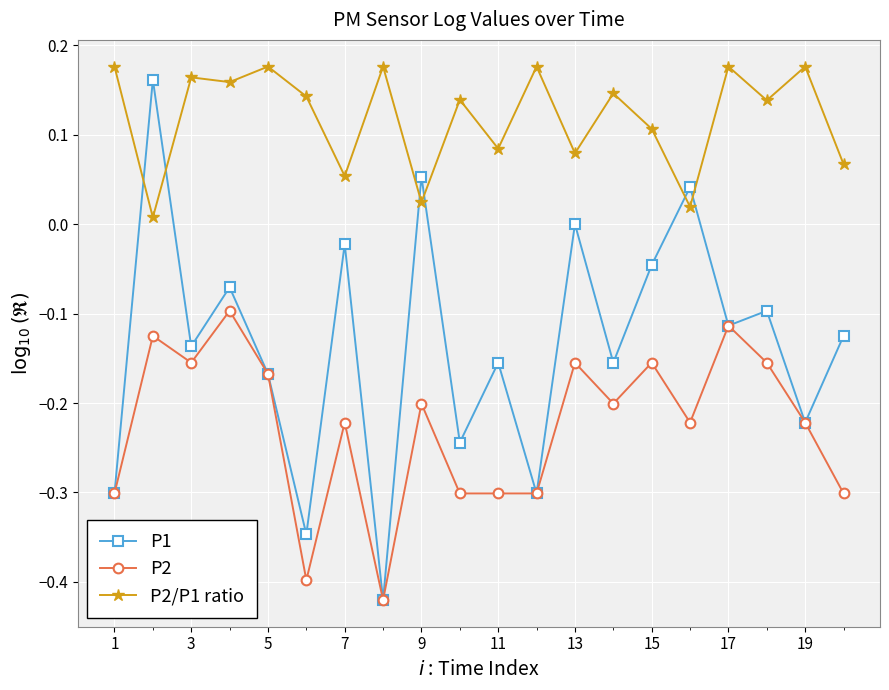

Count the number of categories in the chart.

20